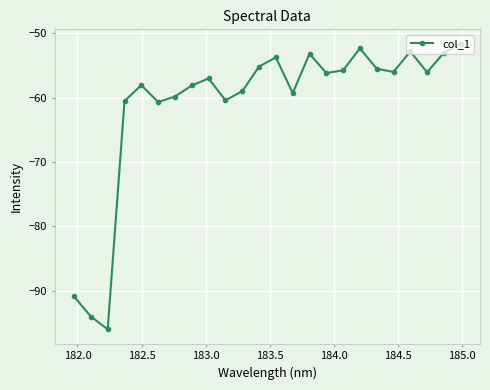

What is the smallest value displayed?

-96.0